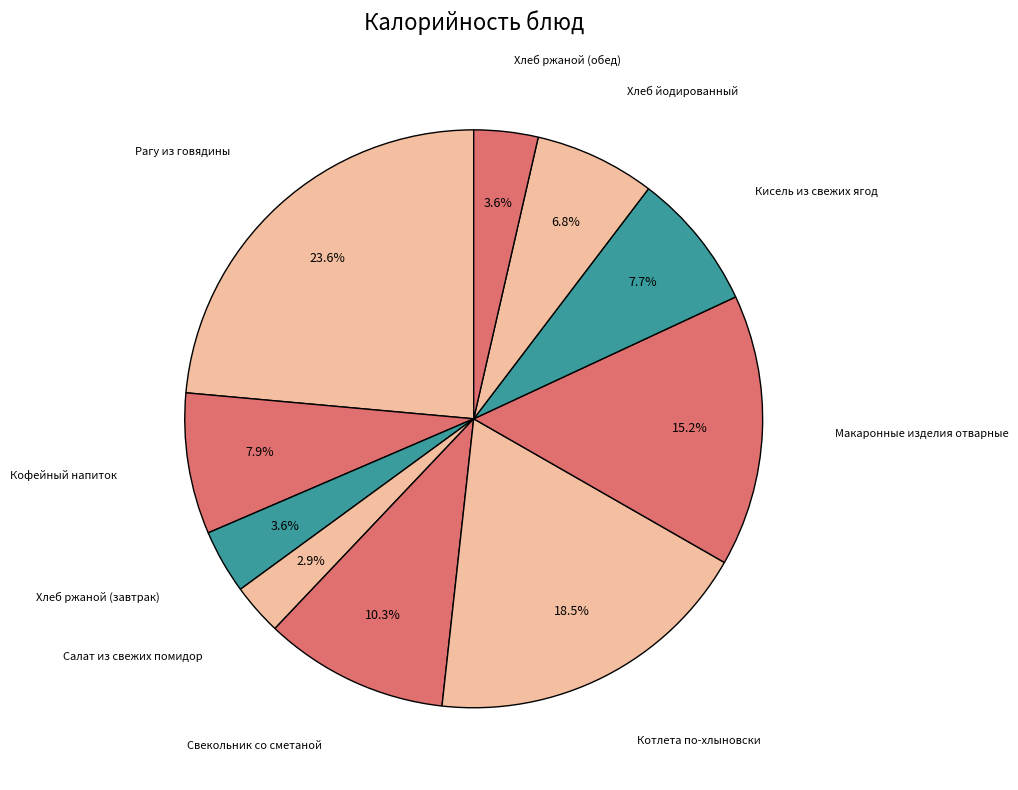

Count the number of slices in the pie.

10